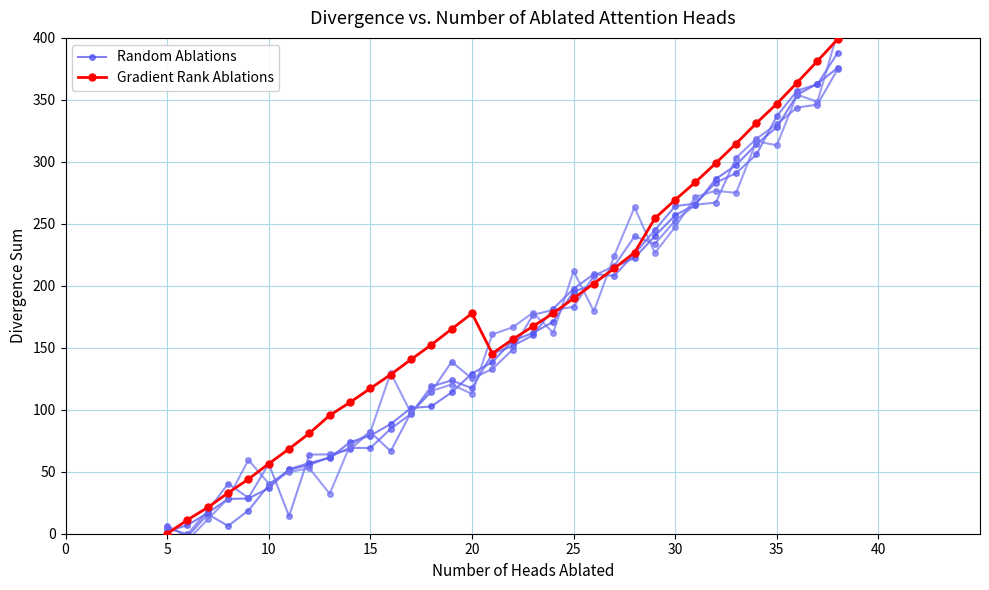

At which category does Gradient Rank Ablations reach its first local peak?

20